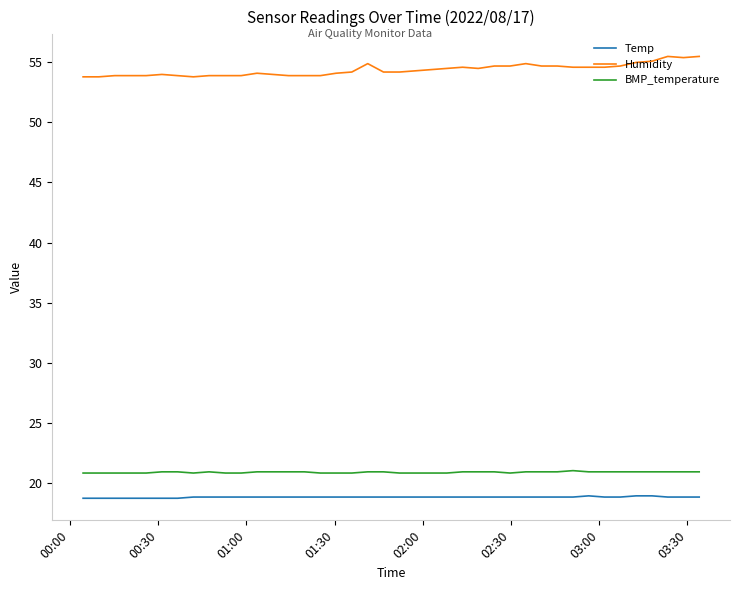

Which series has the widest spread of values?

Humidity